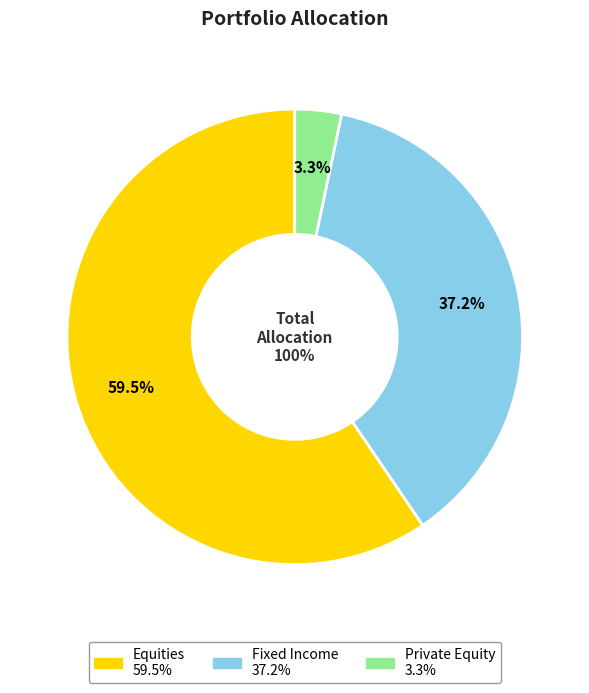

To the nearest percent, what percentage of the pie is Fixed Income?

37%